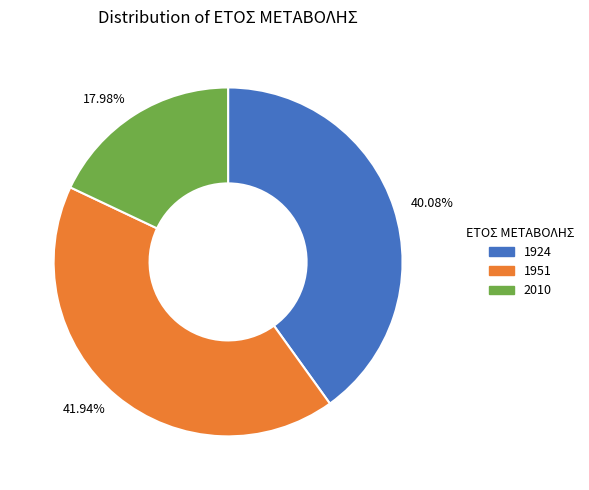

Is the sum of 40.08% and 17.98% greater than half?

Yes